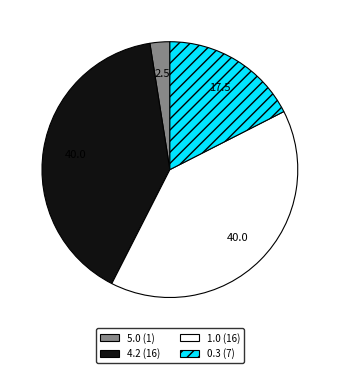

Does any single category account for the majority?

No